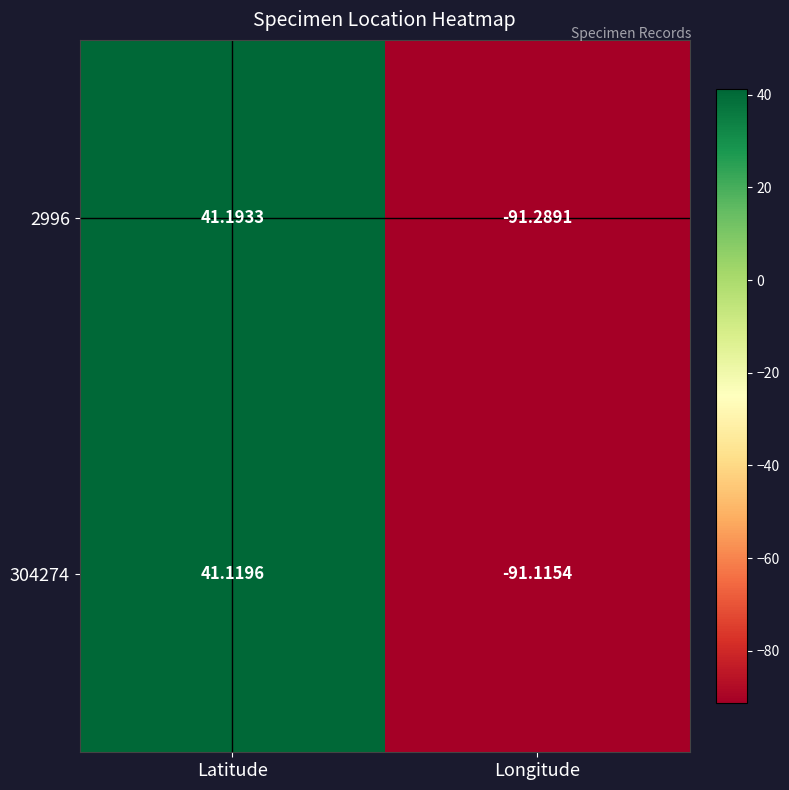

At which label does 304274 reach its minimum?

Longitude